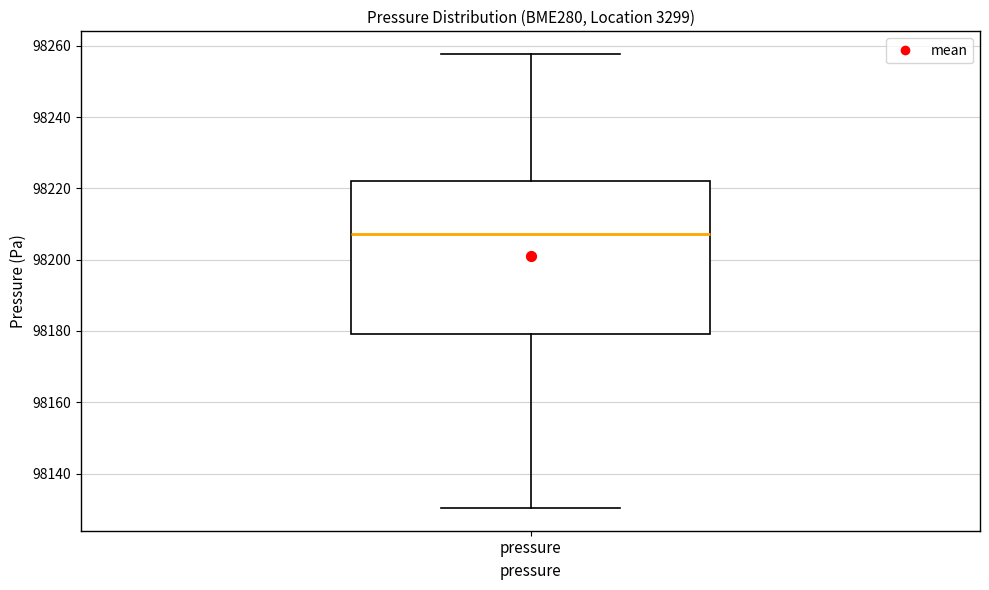

Read this box plot against the y-axis: the position of the median line, the range covered by the box, and the ends of both whiskers. The values are not printed on the chart, so give them approximately, as read against the axis.

median 98208, box 98180 to 98222, whiskers 98130 to 98258